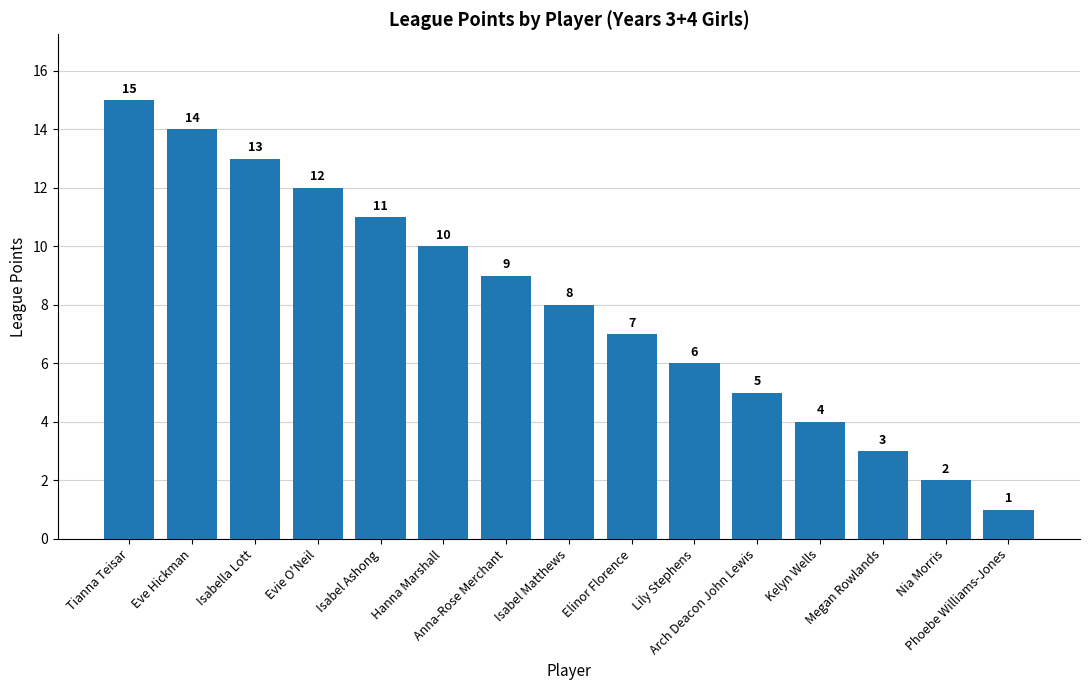

How many data points does each series have?

15